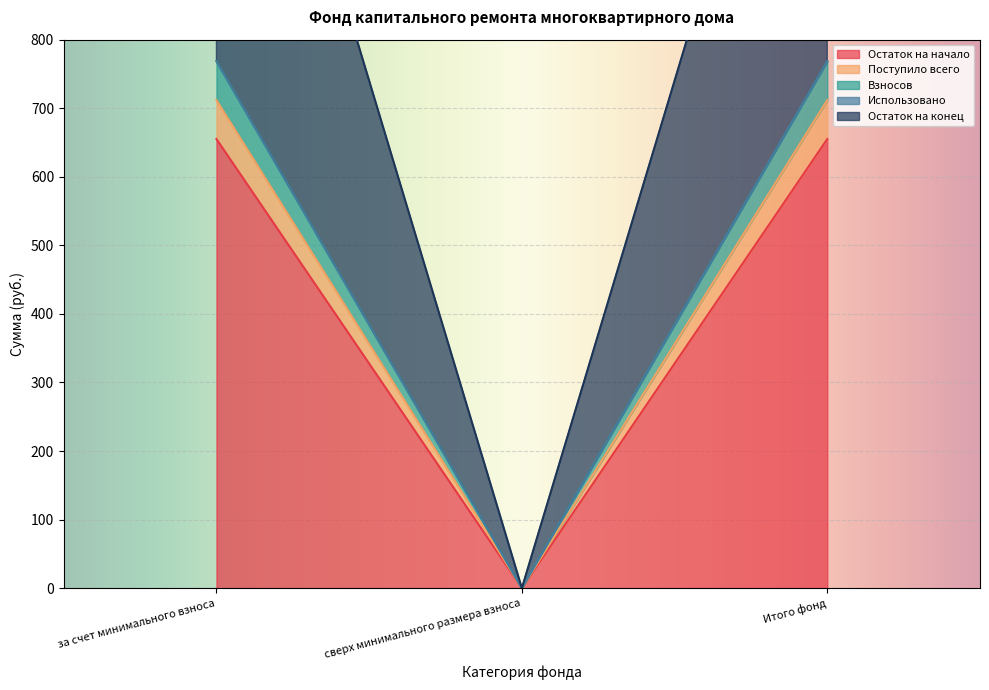

How many positive values does the Остаток на конец series have?

2